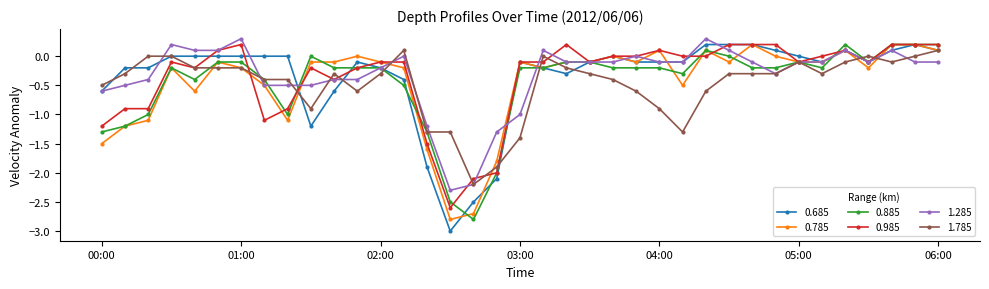

What is the lowest value of the 0.985 series?

-2.6